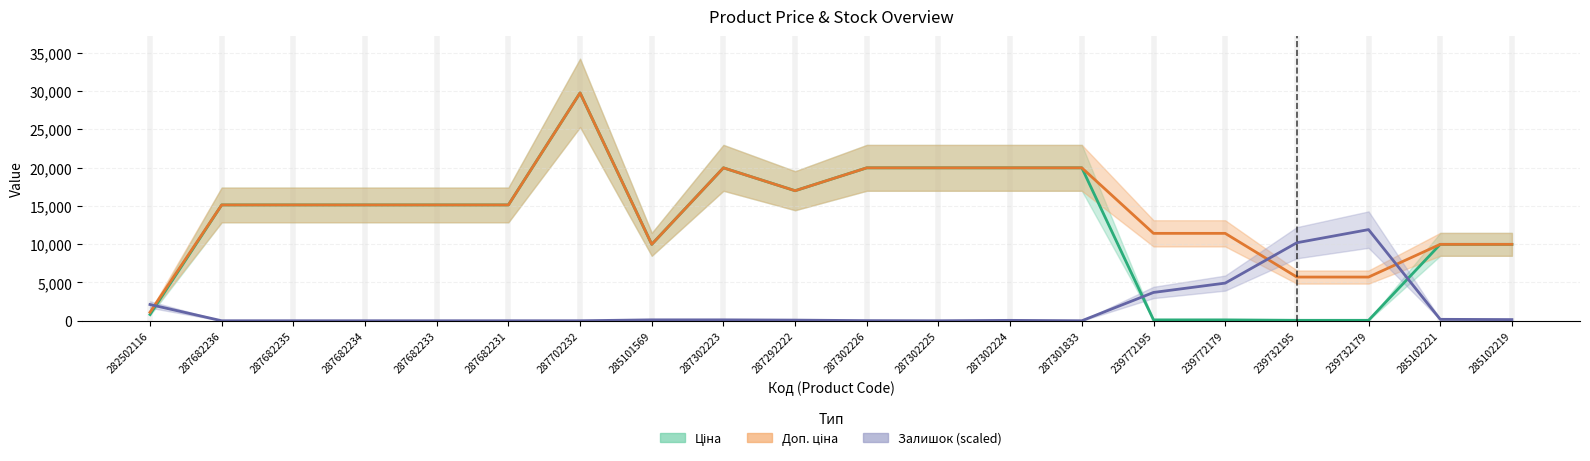

What is the total value across all series at 287302226?

39945.3